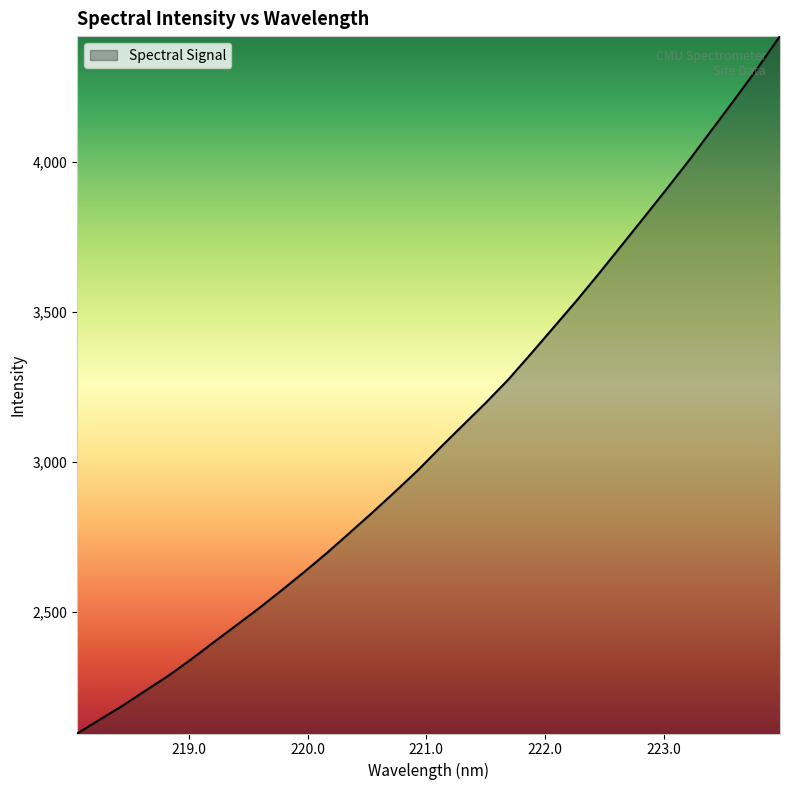

What is the difference between the maximum and minimum values?

2326.6